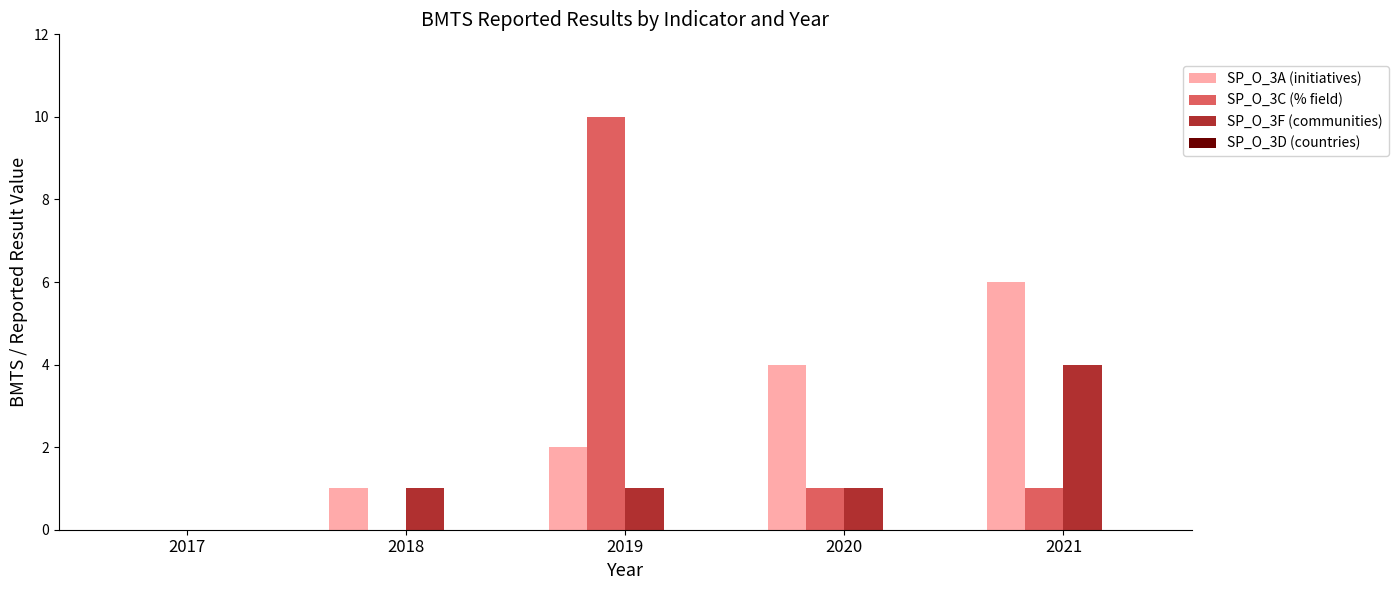

Between 2018 and 2021, which series saw the biggest shift?

SP_O_3A (initiatives)